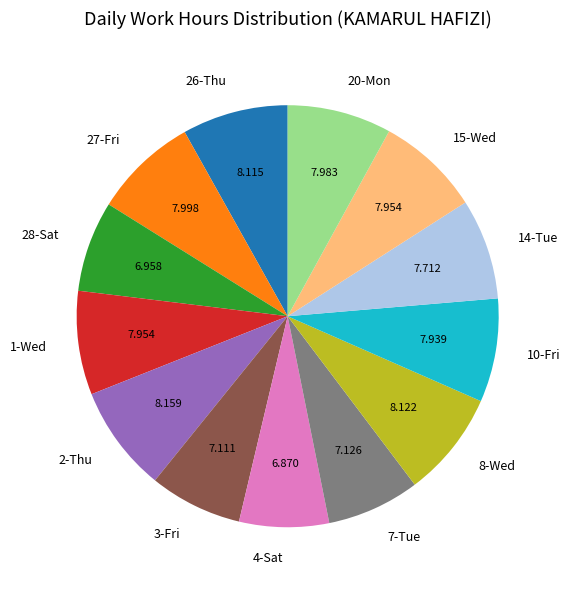

Is 3-Fri the majority of the pie?

No